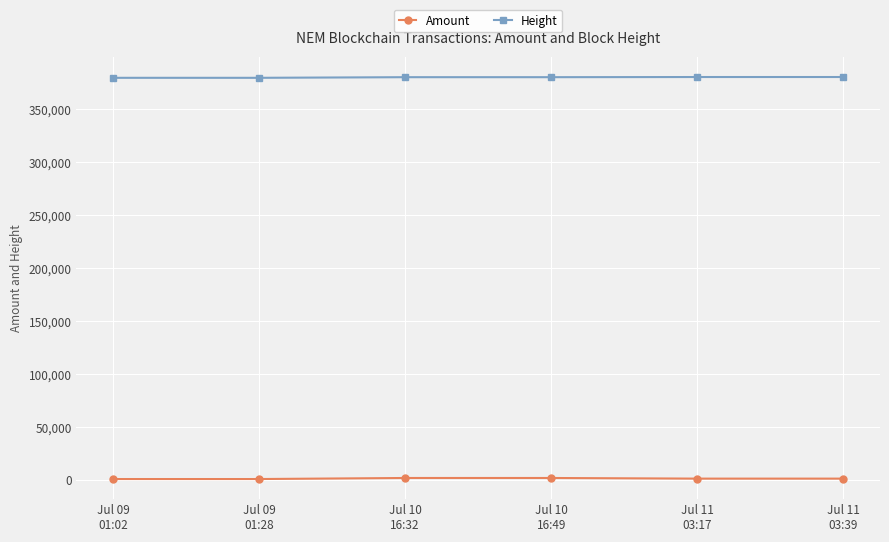

What is the lowest value of the Height series?

379741